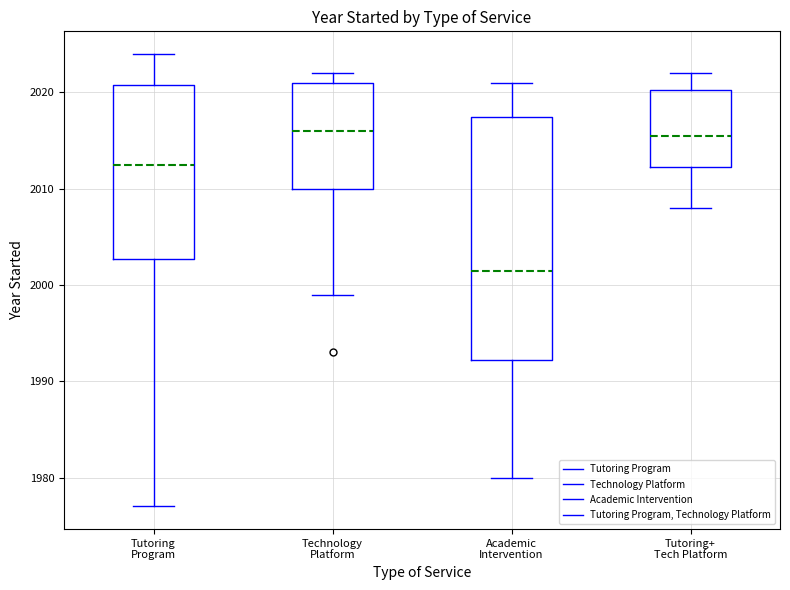

Where does the upper whisker of the box for Academic Intervention end on the y-axis? The values are not printed on the chart, so give them approximately, as read against the axis.

2021